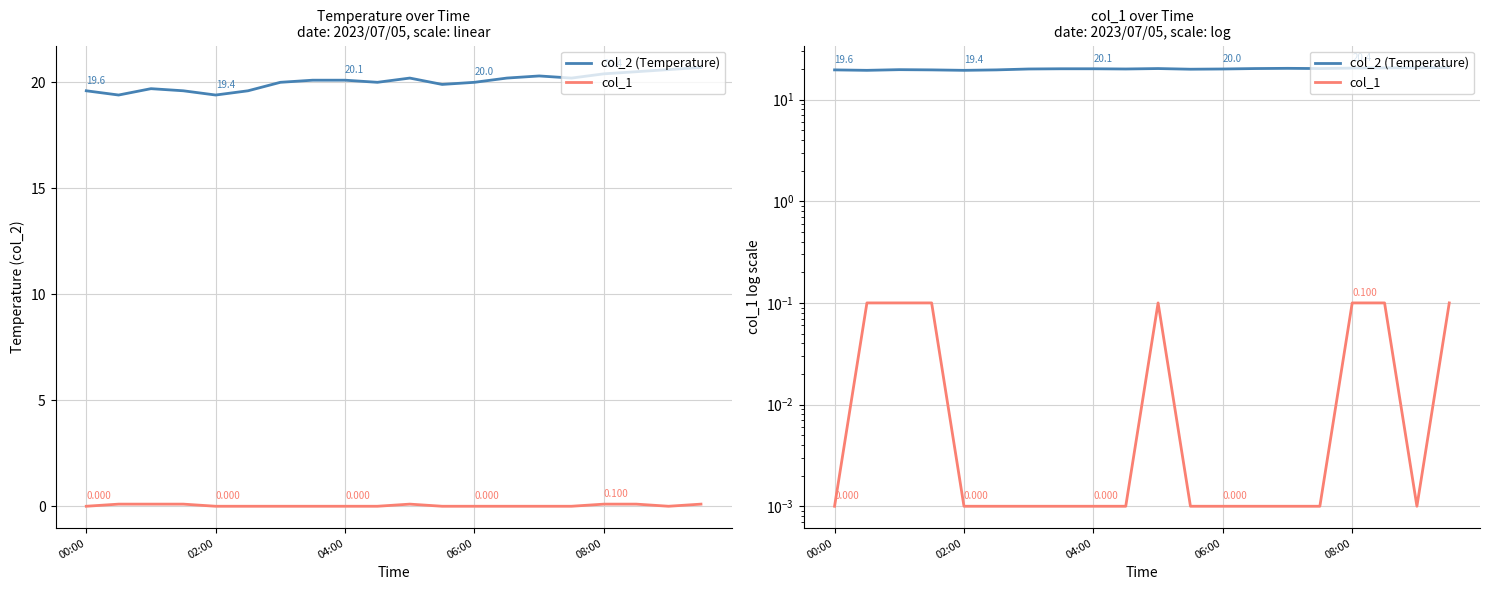

Is it true that col_2 (Temperature) equals 8.8 at 9?

False